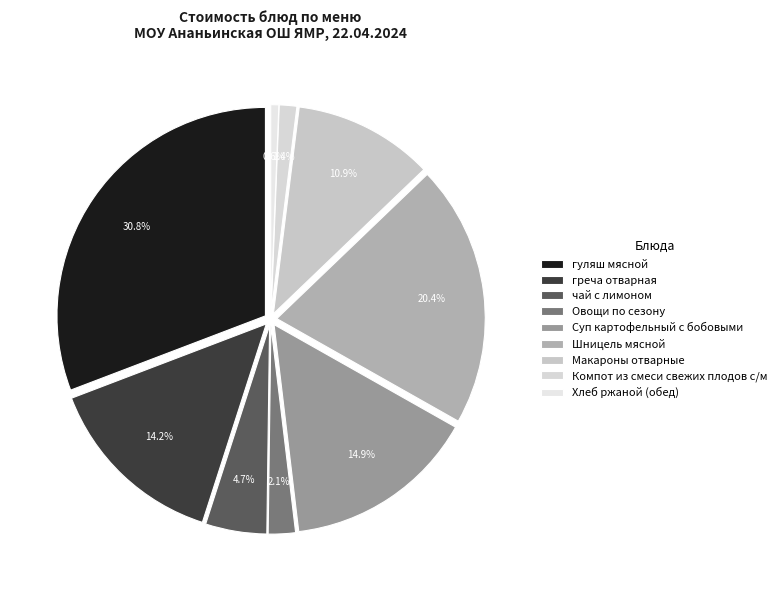

Does any single category account for the majority?

No